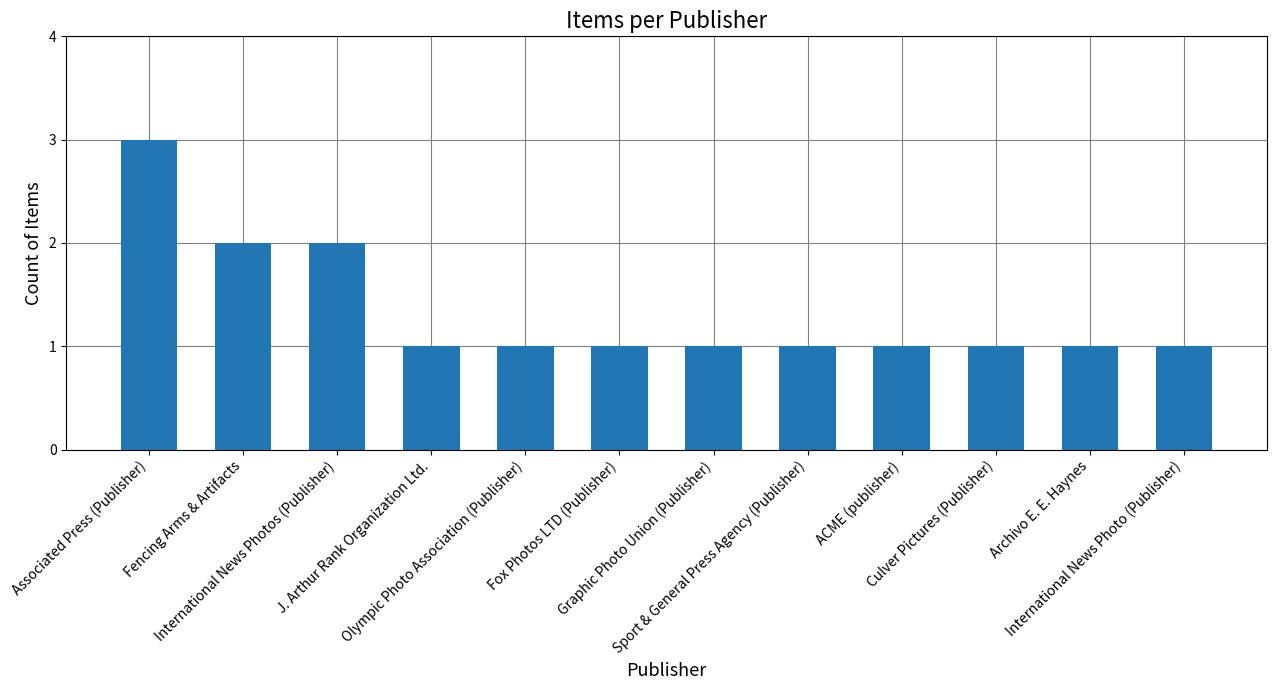

True or false: the data shows 1 at Associated Press (Publisher).

False